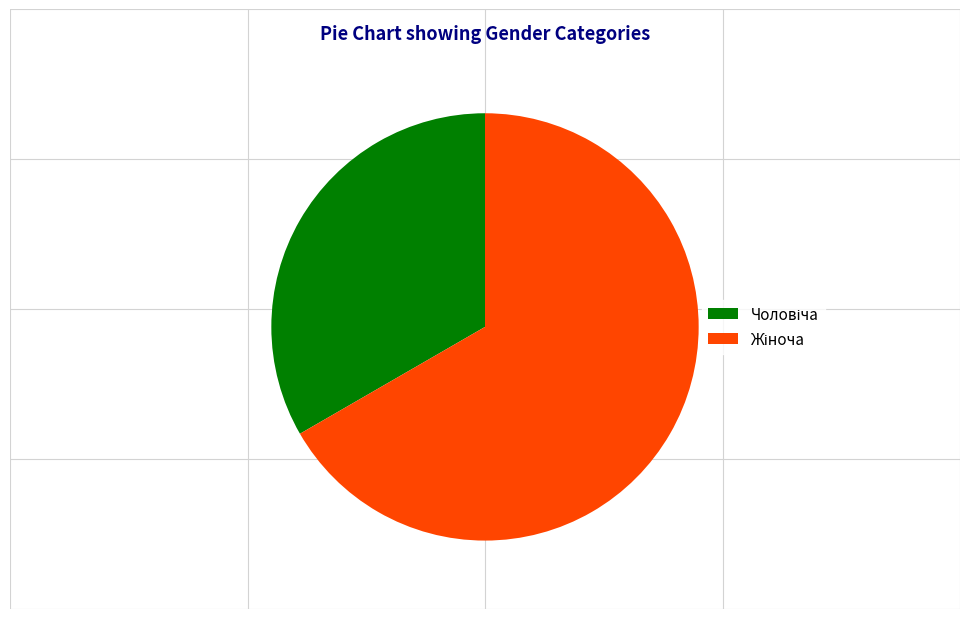

Is there a majority slice in this chart?

Yes